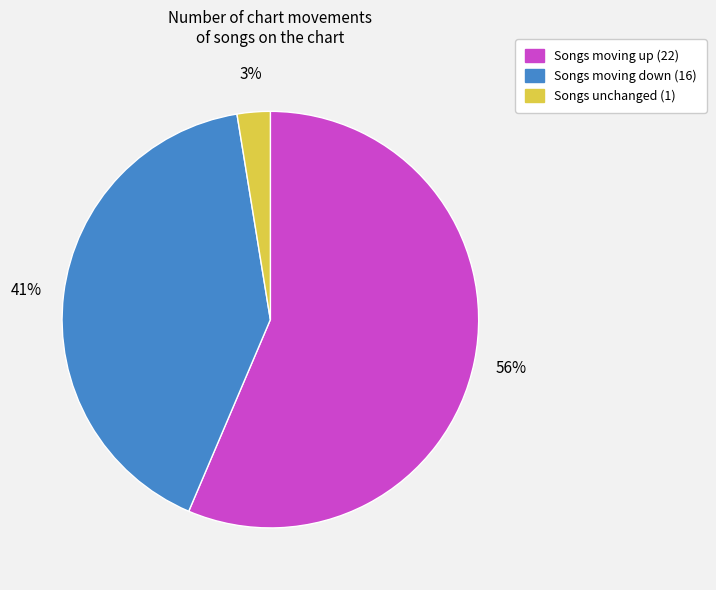

To the nearest percent, what is the average slice percentage?

33%